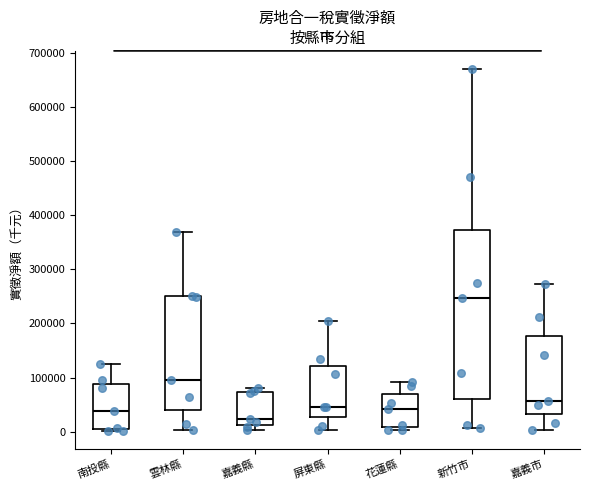

Which box's median line is the highest?

新竹市